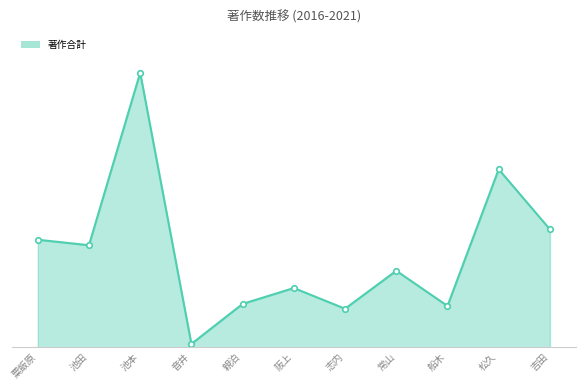

What is the sum of the values at 志内 and 松久?

314